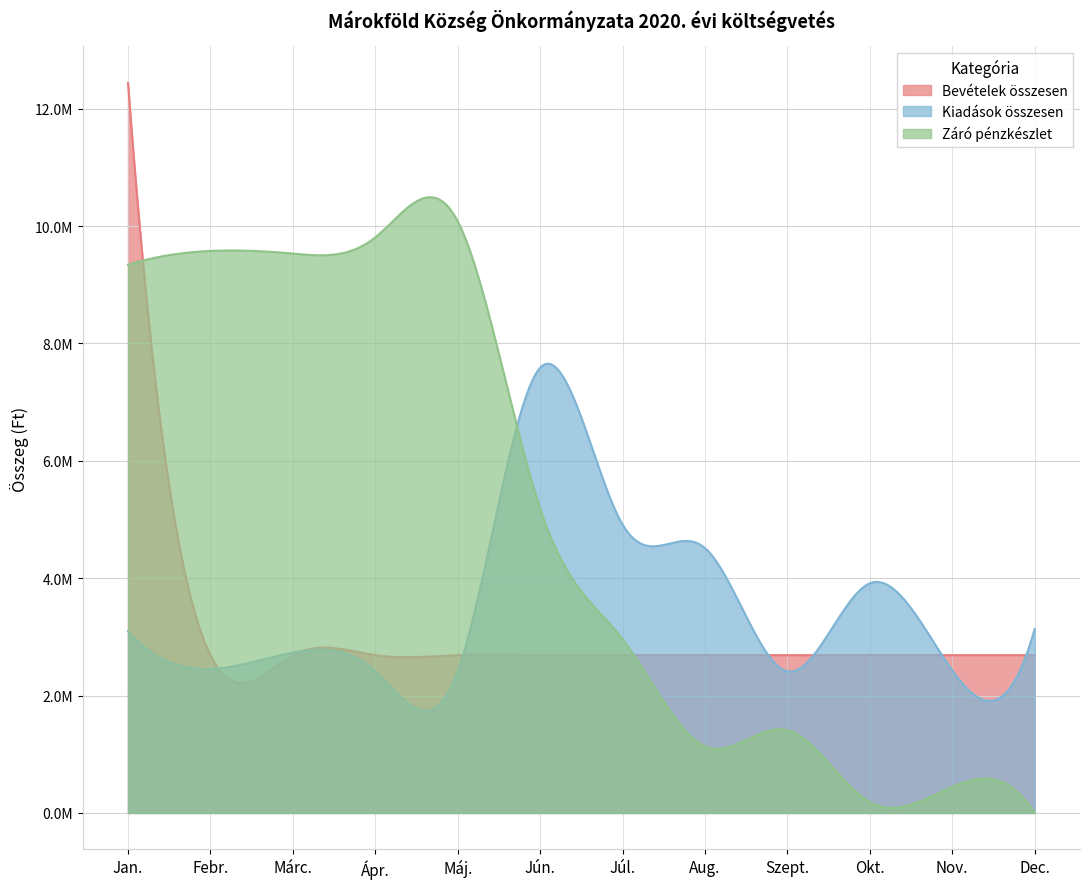

What is the difference between the second highest and minimum values in the Záró pénzkészlet series?

9806899